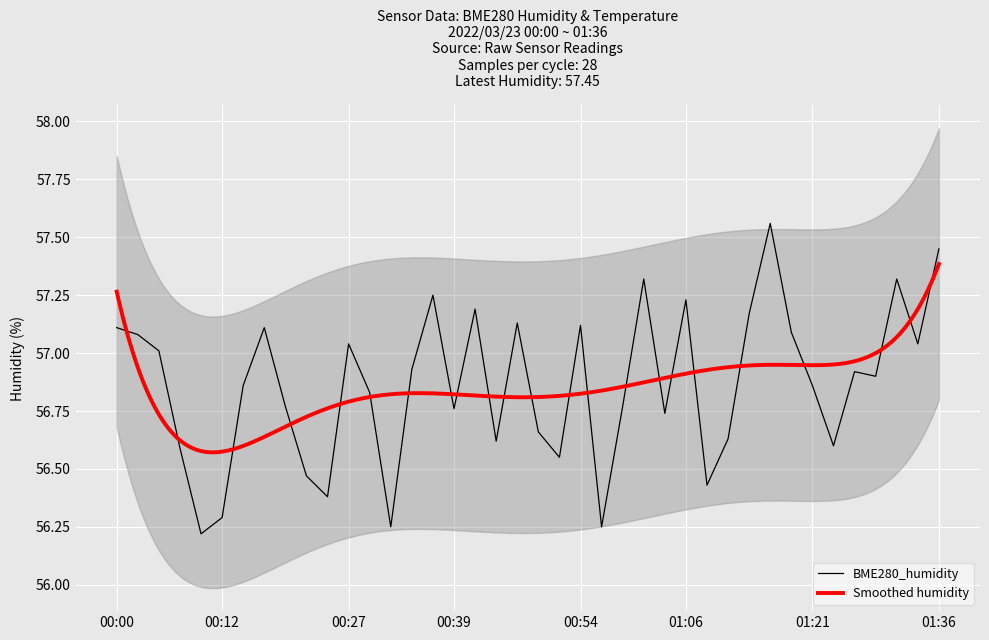

Reading left to right, list all the values displayed in this chart.

00:00=57.1	00:02=57.1	00:05=57.0	00:08=56.6	00:10=56.2	00:12=56.3	00:15=56.9	00:17=57.1	00:20=56.8	00:22=56.5	00:25=56.4	00:27=57.0	00:30=56.8	00:32=56.2	00:35=56.9	00:37=57.2	00:39=56.8	00:42=57.2	00:44=56.6	00:47=57.1	00:49=56.7	00:52=56.5	00:54=57.1	00:57=56.2	00:59=56.8	01:02=57.3	01:04=56.7	01:06=57.2	01:09=56.4	01:11=56.6	01:14=57.2	01:16=57.6	01:19=57.1	01:21=56.9	01:24=56.6	01:26=56.9	01:29=56.9	01:31=57.3	01:34=57.0	01:36=57.5